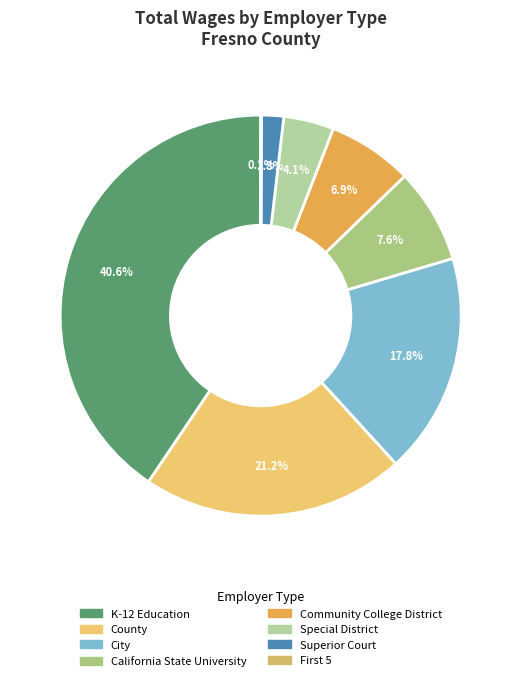

Count the number of slices in the pie.

8